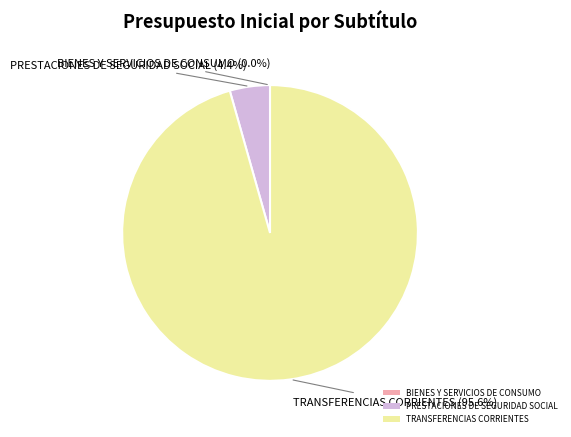

Which slice is the largest?

TRANSFERENCIAS CORRIENTES